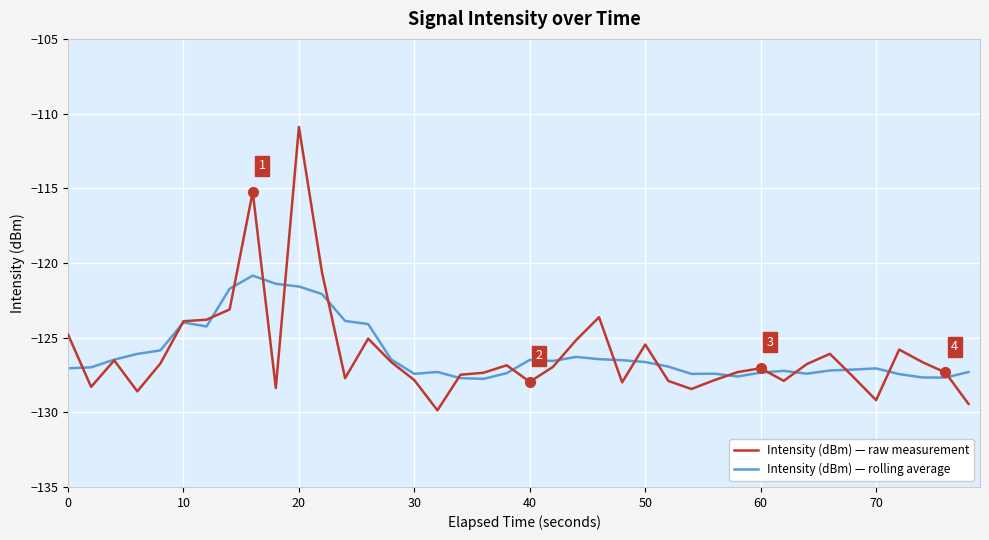

What is the smallest value displayed?

-129.9